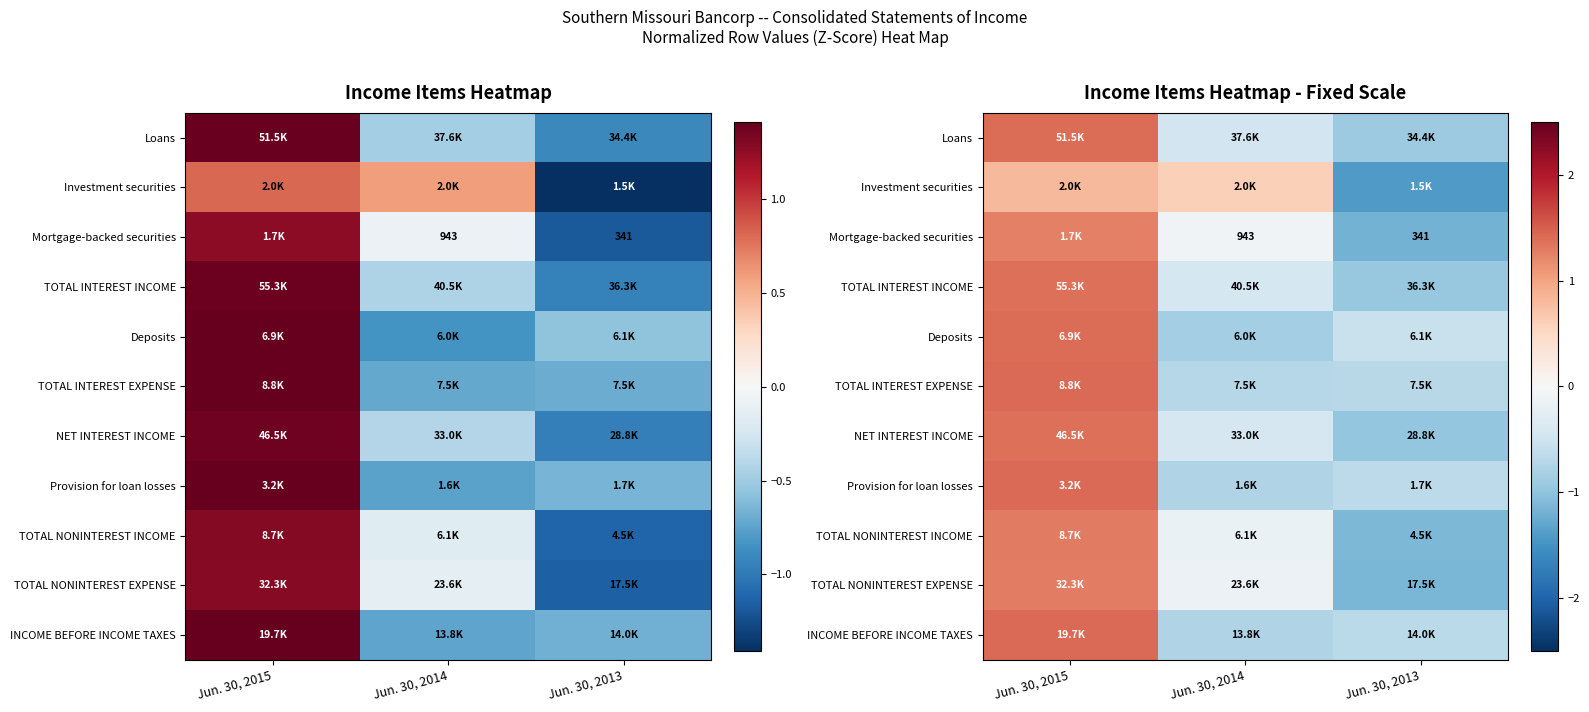

True or false: TOTAL INTEREST INCOME has a value of 0.6 at Jun. 30, 2015.

False